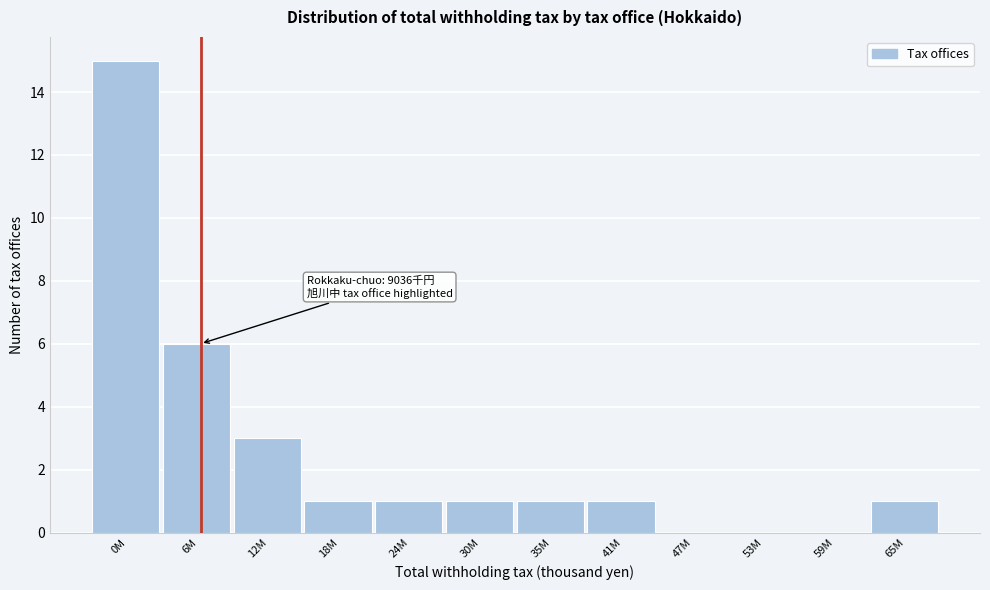

Reading left to right, transcribe all the data shown in this chart.

0M=15	6M=6	12M=3	18M=1	24M=1	30M=1	35M=1	41M=1	47M=0	53M=0	59M=0	65M=1